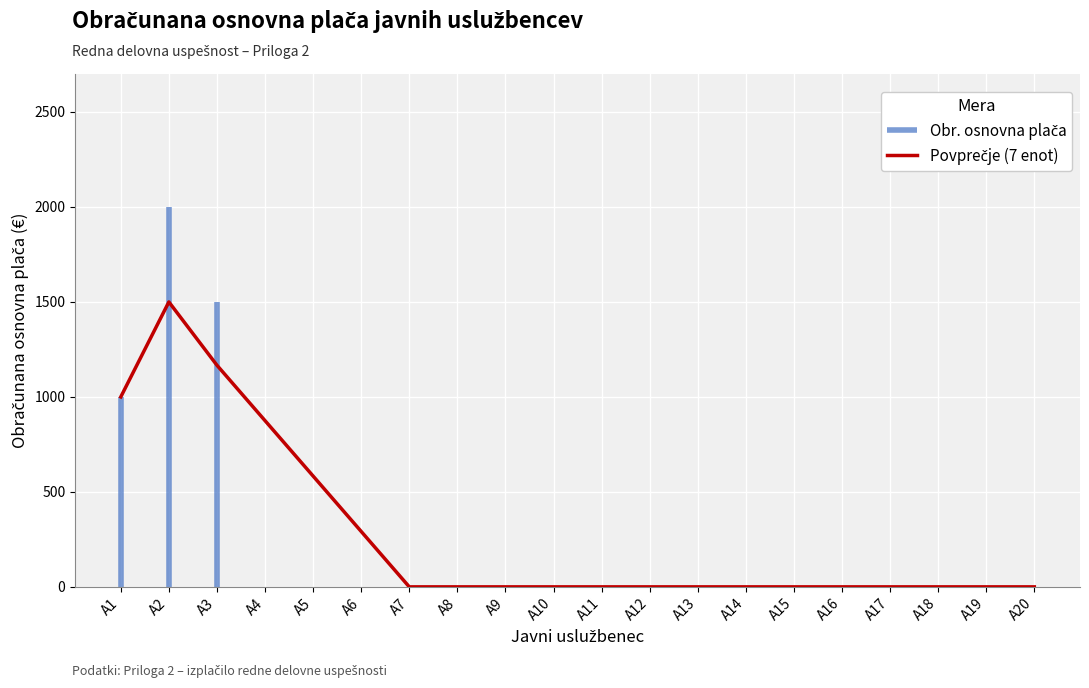

Which has a higher value, A9 or A12?

A9